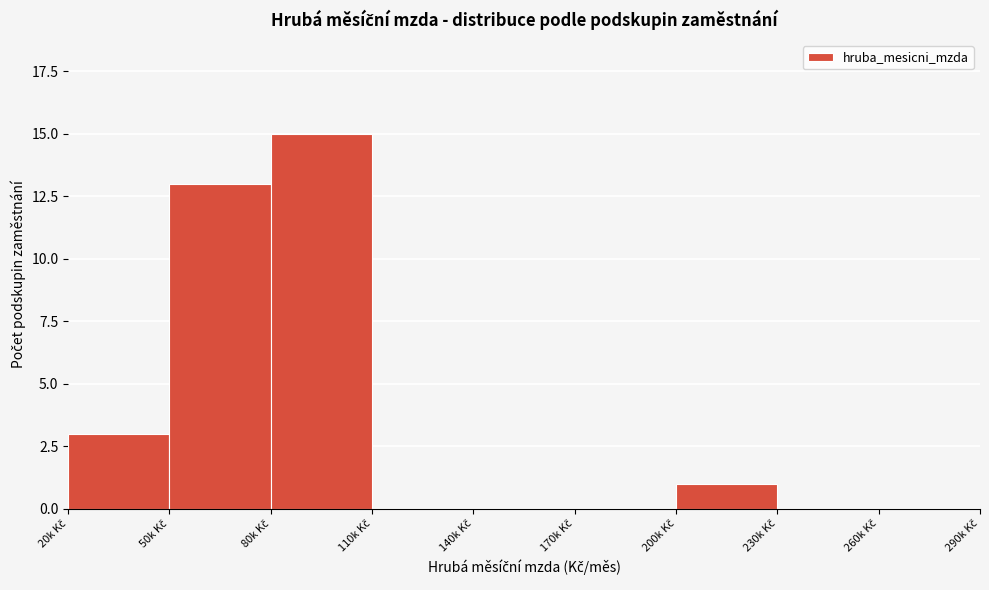

What is the maximum value shown in the chart?

15